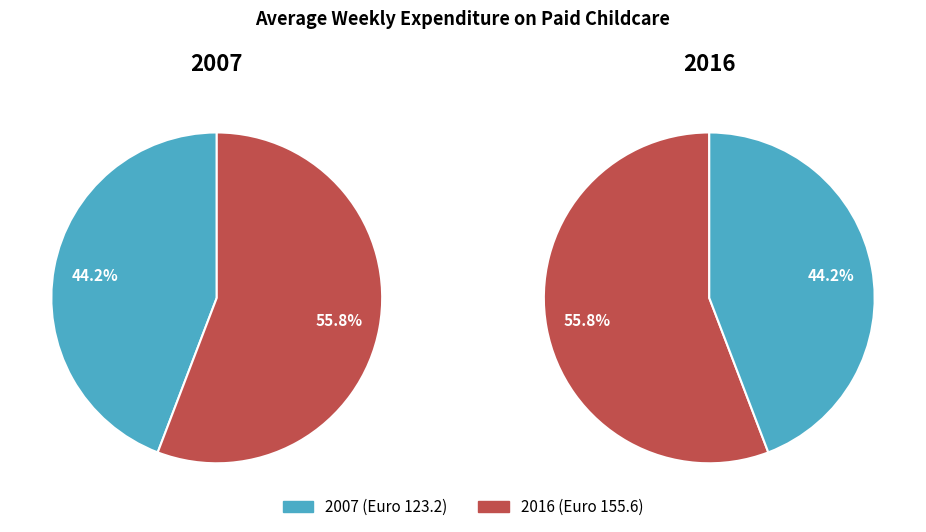

To the nearest percent, what is the difference between the largest and smallest slice percentages?

12%